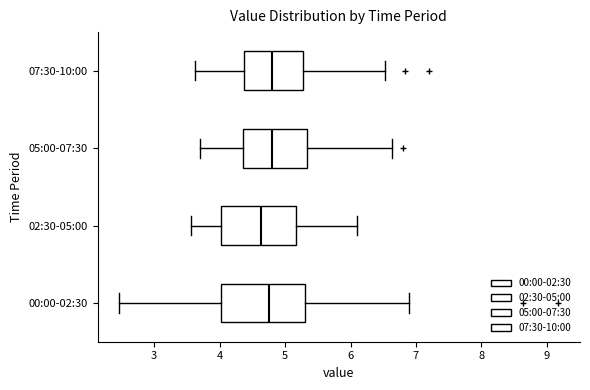

Which box has the furthest to the left median line?

02:30-05:00